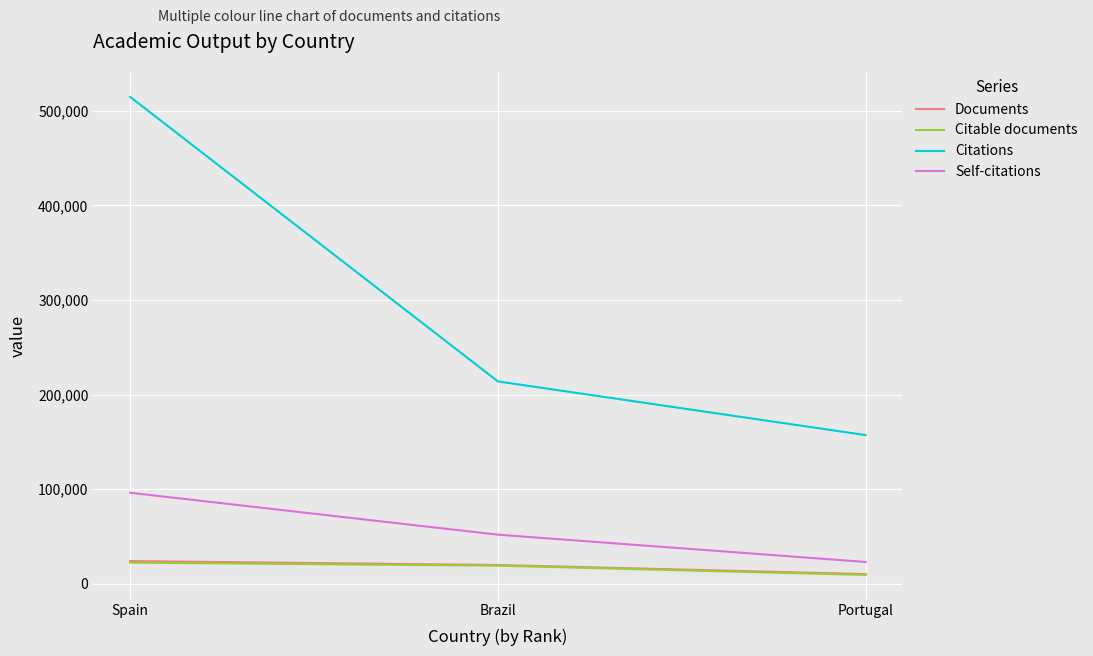

What is the minimum value shown in the chart?

9540